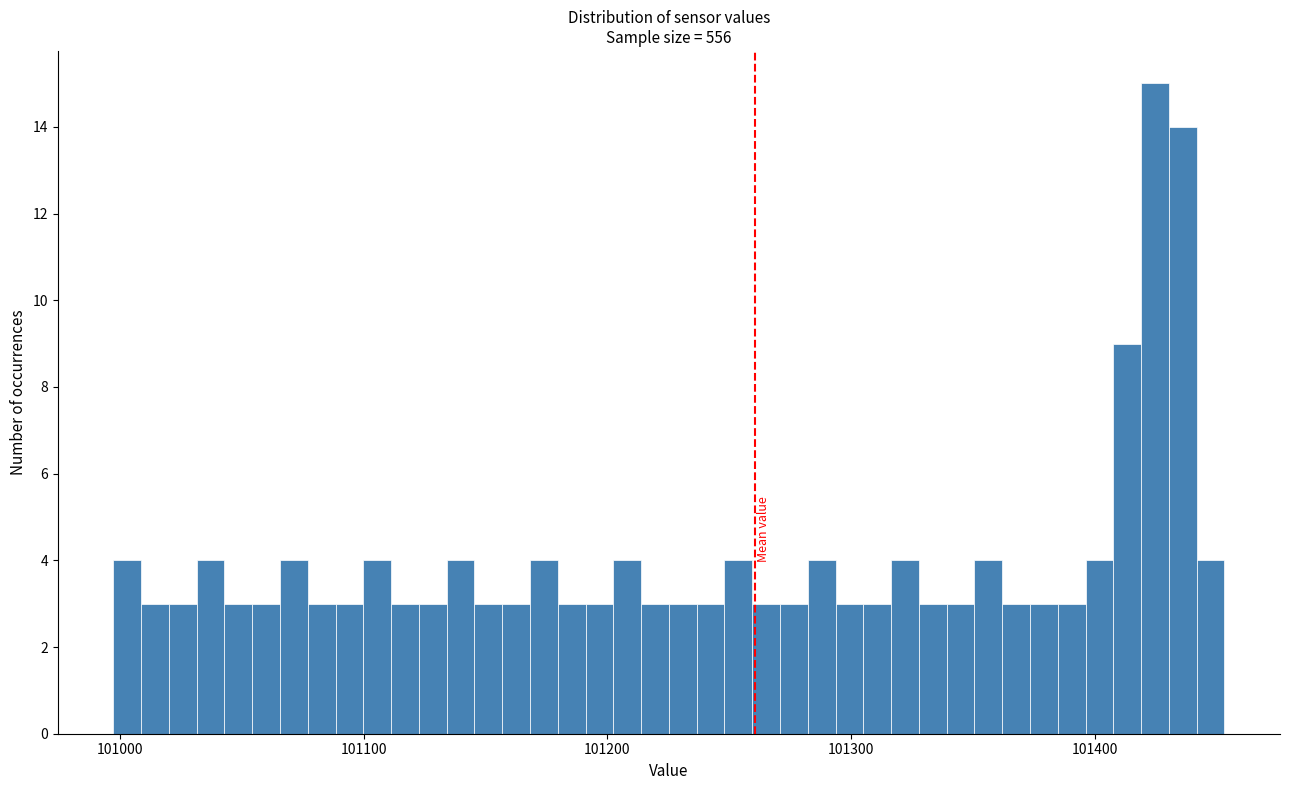

Around what value on the x-axis is the tallest bar? Give the approximate position of its centre, as read against the axis.

101420